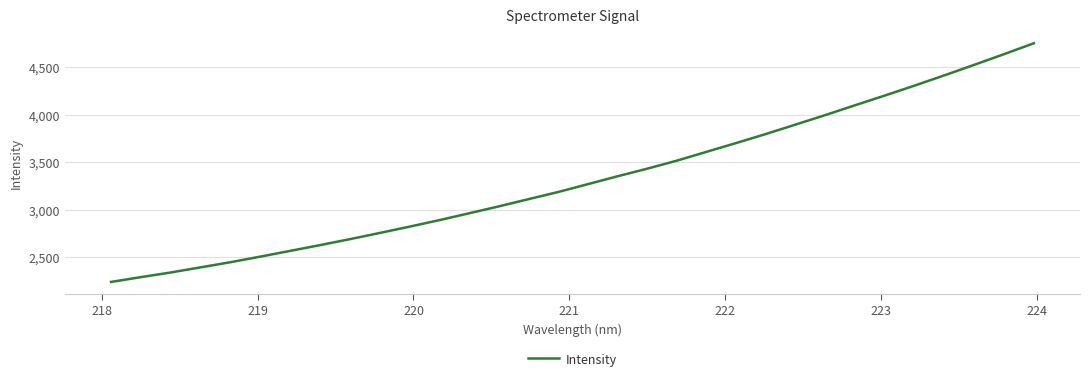

What is the difference between the maximum and minimum values?

2511.4